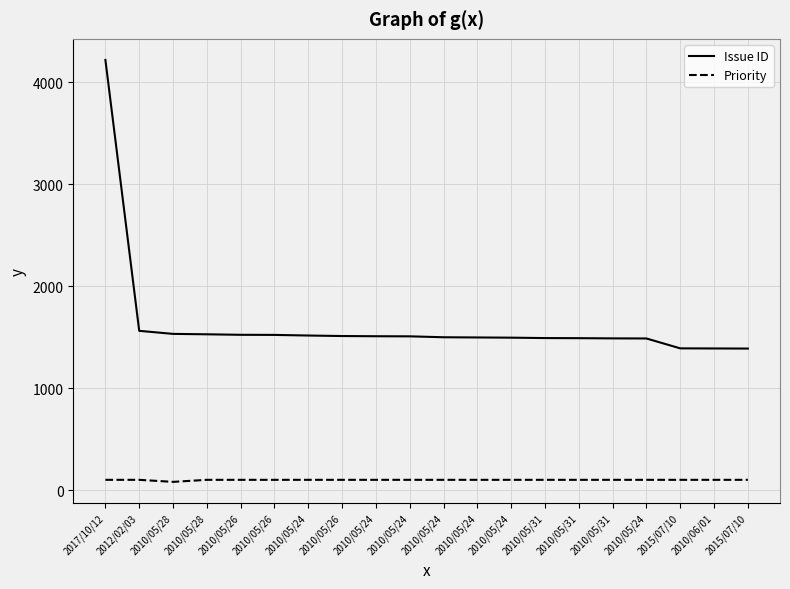

At 2017/10/12, list the series in order from largest to smallest.

Issue ID, Priority